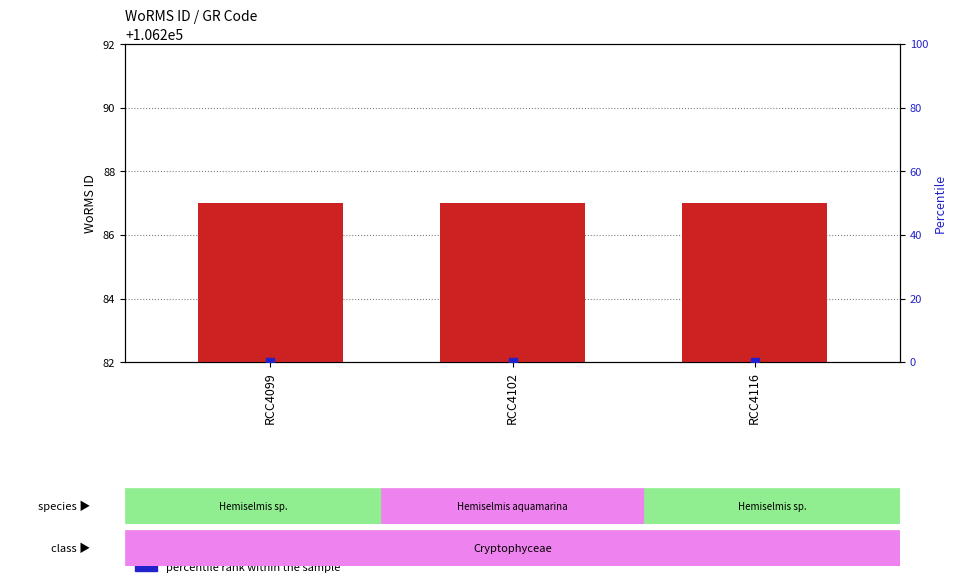

What are all the series names shown in the legend?

WoRMS ID, percentile rank within the sample